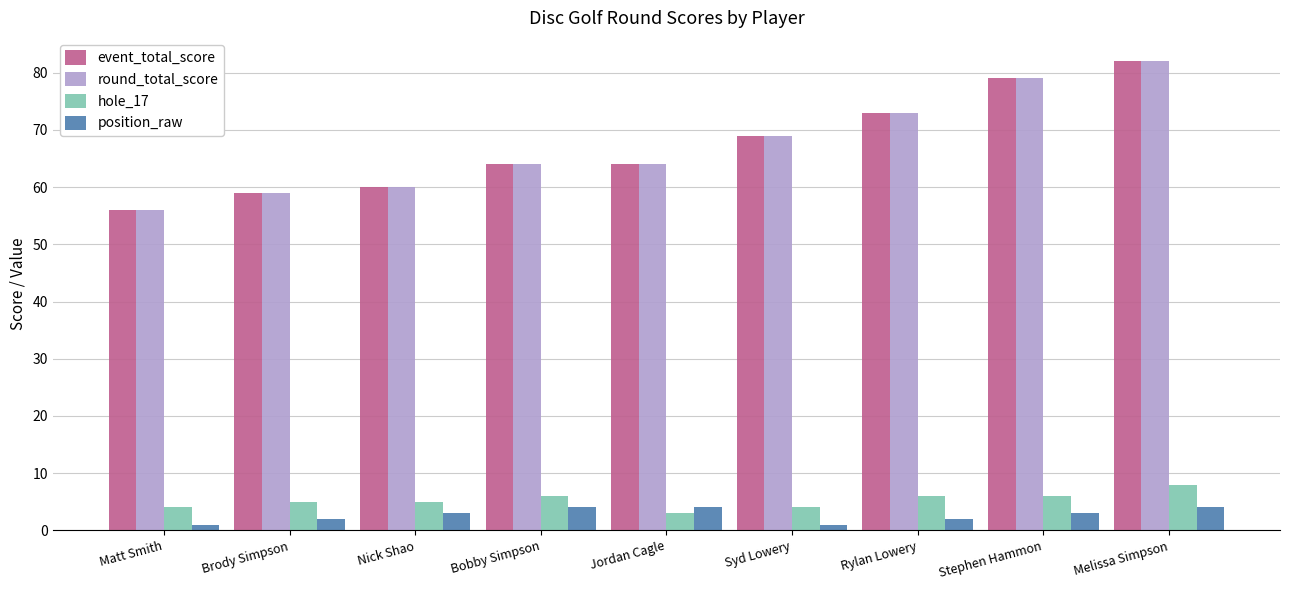

What position from the right is Melissa Simpson?

1